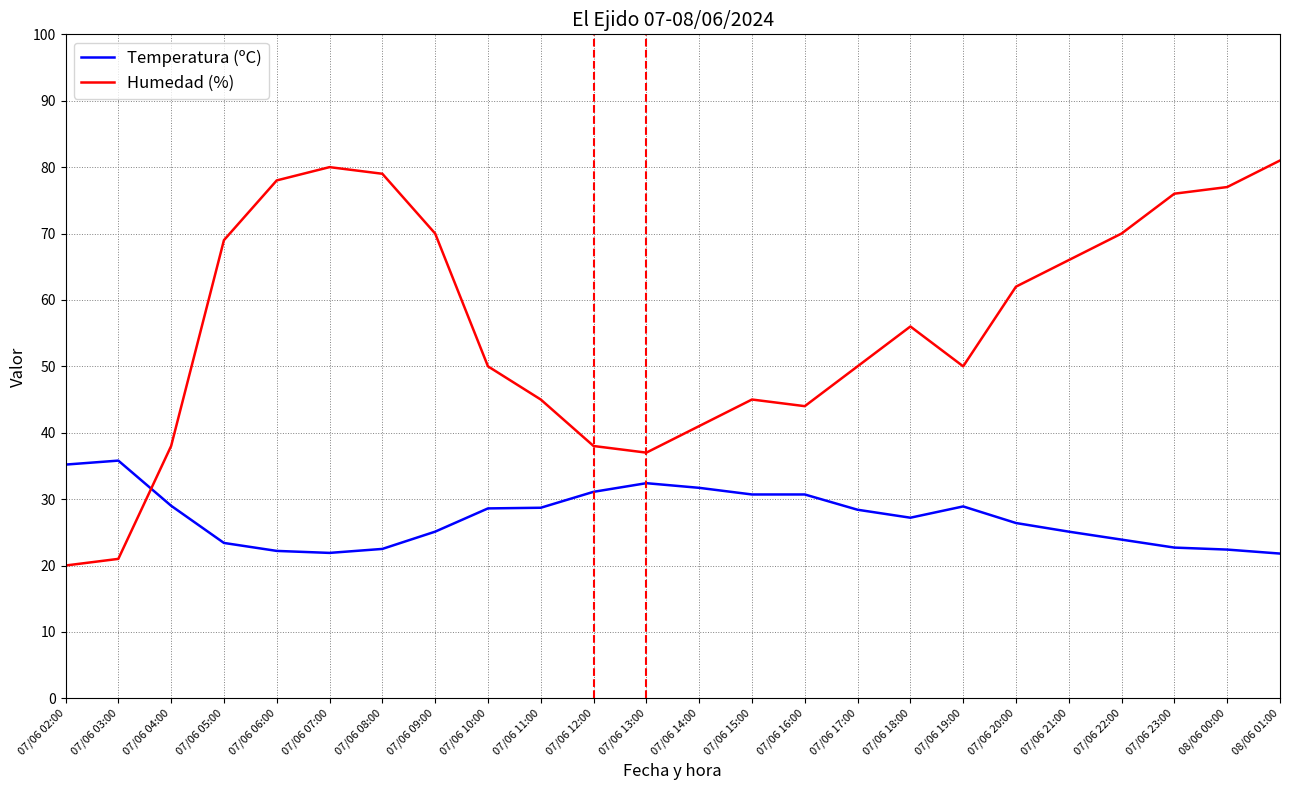

True or false: Humedad (%) has more than 0 interior local peaks.

True